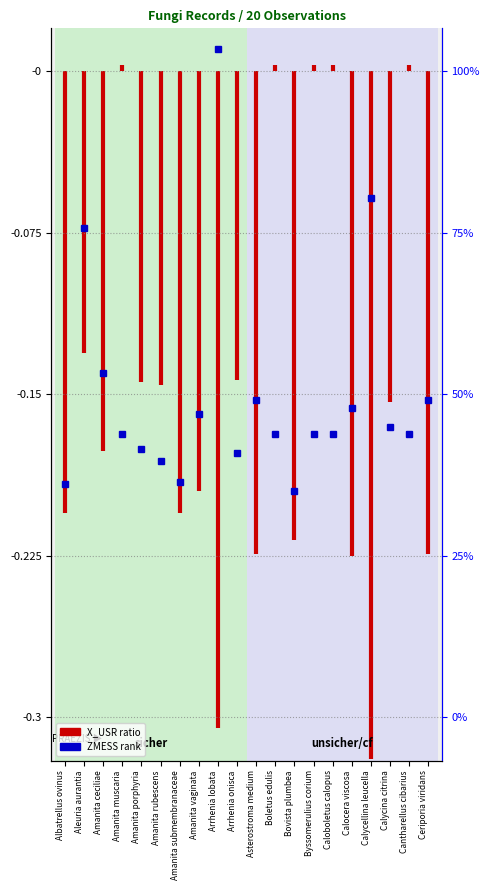

How many points are higher than both their immediate neighbors (excluding endpoints)?

4